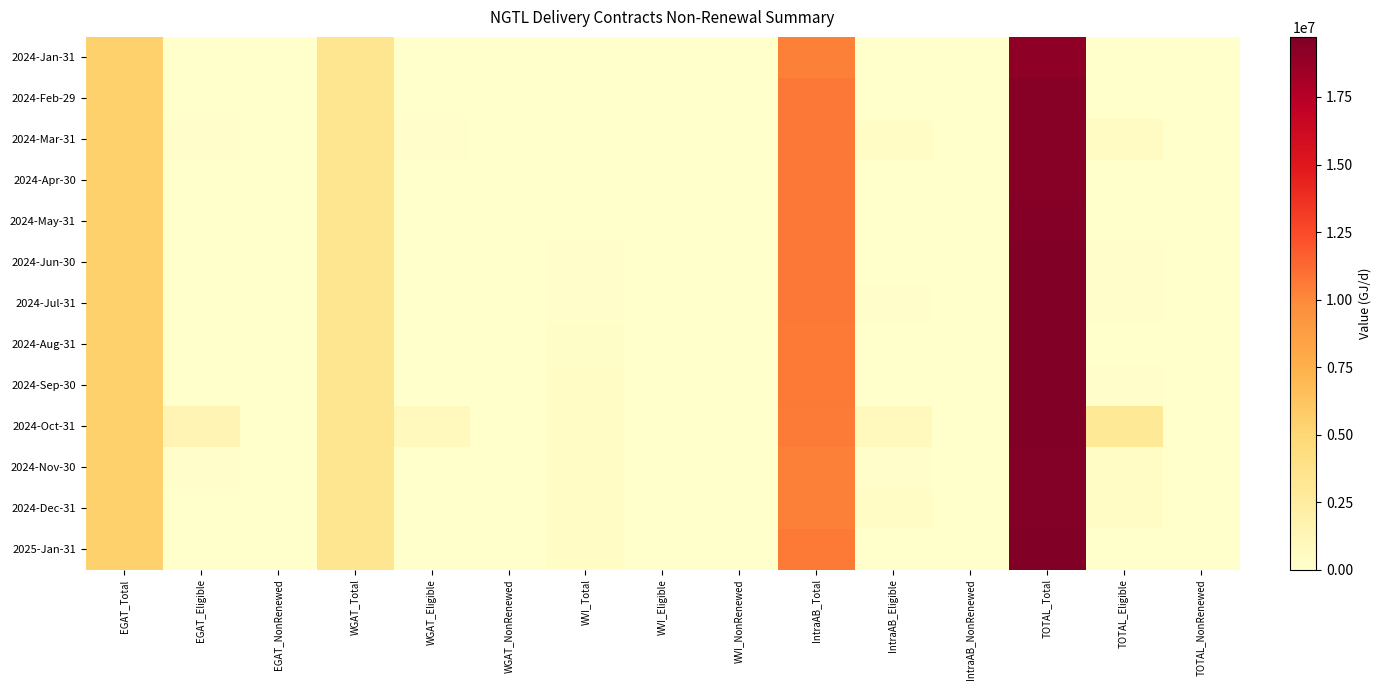

Reading left to right, list all the values displayed in this chart.

2024-Jan-31: EGAT_Total=5431469	EGAT_Eligible=0	EGAT_NonRenewed=0	WGAT_Total=3322414	WGAT_Eligible=0	WGAT_NonRenewed=0	WVI_Total=0	WVI_Eligible=0	WVI_NonRenewed=0	IntraAB_Total=10324996	IntraAB_Eligible=8690	IntraAB_NonRenewed=0	TOTAL_Total=19078879	TOTAL_Eligible=8690	TOTAL_NonRenewed=0
2024-Feb-29: EGAT_Total=5431469	EGAT_Eligible=0	EGAT_NonRenewed=0	WGAT_Total=3322414	WGAT_Eligible=0	WGAT_NonRenewed=0	WVI_Total=0	WVI_Eligible=0	WVI_NonRenewed=0	IntraAB_Total=10661608	IntraAB_Eligible=8350	IntraAB_NonRenewed=0	TOTAL_Total=19415491	TOTAL_Eligible=8350	TOTAL_NonRenewed=0
2024-Mar-31: EGAT_Total=5431469	EGAT_Eligible=82519	EGAT_NonRenewed=0	WGAT_Total=3322414	WGAT_Eligible=125855	WGAT_NonRenewed=0	WVI_Total=0	WVI_Eligible=0	WVI_NonRenewed=0	IntraAB_Total=10660733	IntraAB_Eligible=334114	IntraAB_NonRenewed=95	TOTAL_Total=19414616	TOTAL_Eligible=542488	TOTAL_NonRenewed=95
2024-Apr-30: EGAT_Total=5431469	EGAT_Eligible=4833	EGAT_NonRenewed=0	WGAT_Total=3322414	WGAT_Eligible=0	WGAT_NonRenewed=0	WVI_Total=0	WVI_Eligible=0	WVI_NonRenewed=0	IntraAB_Total=10662628	IntraAB_Eligible=57697	IntraAB_NonRenewed=0	TOTAL_Total=19416511	TOTAL_Eligible=62530	TOTAL_NonRenewed=0
2024-May-31: EGAT_Total=5431469	EGAT_Eligible=0	EGAT_NonRenewed=0	WGAT_Total=3322414	WGAT_Eligible=0	WGAT_NonRenewed=0	WVI_Total=0	WVI_Eligible=0	WVI_NonRenewed=0	IntraAB_Total=10668419	IntraAB_Eligible=51500	IntraAB_NonRenewed=750	TOTAL_Total=19422302	TOTAL_Eligible=51500	TOTAL_NonRenewed=750
2024-Jun-30: EGAT_Total=5431469	EGAT_Eligible=50000	EGAT_NonRenewed=0	WGAT_Total=3322414	WGAT_Eligible=0	WGAT_NonRenewed=0	WVI_Total=163974	WVI_Eligible=0	WVI_NonRenewed=0	IntraAB_Total=10667669	IntraAB_Eligible=63834	IntraAB_NonRenewed=6500	TOTAL_Total=19585526	TOTAL_Eligible=113834	TOTAL_NonRenewed=6500
2024-Jul-31: EGAT_Total=5431469	EGAT_Eligible=15500	EGAT_NonRenewed=0	WGAT_Total=3322414	WGAT_Eligible=0	WGAT_NonRenewed=0	WVI_Total=213474	WVI_Eligible=0	WVI_NonRenewed=0	IntraAB_Total=10669169	IntraAB_Eligible=81000	IntraAB_NonRenewed=42500	TOTAL_Total=19636526	TOTAL_Eligible=96500	TOTAL_NonRenewed=42500
2024-Aug-31: EGAT_Total=5431469	EGAT_Eligible=0	EGAT_NonRenewed=0	WGAT_Total=3322414	WGAT_Eligible=0	WGAT_NonRenewed=0	WVI_Total=296191	WVI_Eligible=0	WVI_NonRenewed=0	IntraAB_Total=10615328	IntraAB_Eligible=35199	IntraAB_NonRenewed=0	TOTAL_Total=19665402	TOTAL_Eligible=35199	TOTAL_NonRenewed=0
2024-Sep-30: EGAT_Total=5431469	EGAT_Eligible=15000	EGAT_NonRenewed=0	WGAT_Total=3322414	WGAT_Eligible=0	WGAT_NonRenewed=0	WVI_Total=345824	WVI_Eligible=0	WVI_NonRenewed=0	IntraAB_Total=10559476	IntraAB_Eligible=72936	IntraAB_NonRenewed=6832	TOTAL_Total=19659183	TOTAL_Eligible=87936	TOTAL_NonRenewed=6832
2024-Oct-31: EGAT_Total=5431469	EGAT_Eligible=1417670	EGAT_NonRenewed=0	WGAT_Total=3322414	WGAT_Eligible=798380	WGAT_NonRenewed=0	WVI_Total=345824	WVI_Eligible=0	WVI_NonRenewed=0	IntraAB_Total=10552644	IntraAB_Eligible=780075	IntraAB_NonRenewed=5280	TOTAL_Total=19652351	TOTAL_Eligible=2996125	TOTAL_NonRenewed=5280
2024-Nov-30: EGAT_Total=5431469	EGAT_Eligible=157600	EGAT_NonRenewed=0	WGAT_Total=3322414	WGAT_Eligible=0	WGAT_NonRenewed=0	WVI_Total=404907	WVI_Eligible=0	WVI_NonRenewed=0	IntraAB_Total=10364525	IntraAB_Eligible=219043	IntraAB_NonRenewed=4000	TOTAL_Total=19523315	TOTAL_Eligible=376643	TOTAL_NonRenewed=4000
2024-Dec-31: EGAT_Total=5431469	EGAT_Eligible=25000	EGAT_NonRenewed=0	WGAT_Total=3322414	WGAT_Eligible=0	WGAT_NonRenewed=0	WVI_Total=404907	WVI_Eligible=0	WVI_NonRenewed=0	IntraAB_Total=10354515	IntraAB_Eligible=330504	IntraAB_NonRenewed=0	TOTAL_Total=19513305	TOTAL_Eligible=355504	TOTAL_NonRenewed=0
2025-Jan-31: EGAT_Total=5431469	EGAT_Eligible=0	EGAT_NonRenewed=0	WGAT_Total=3322414	WGAT_Eligible=0	WGAT_NonRenewed=0	WVI_Total=404907	WVI_Eligible=0	WVI_NonRenewed=0	IntraAB_Total=10566107	IntraAB_Eligible=7500	IntraAB_NonRenewed=2000	TOTAL_Total=19724897	TOTAL_Eligible=7500	TOTAL_NonRenewed=2000